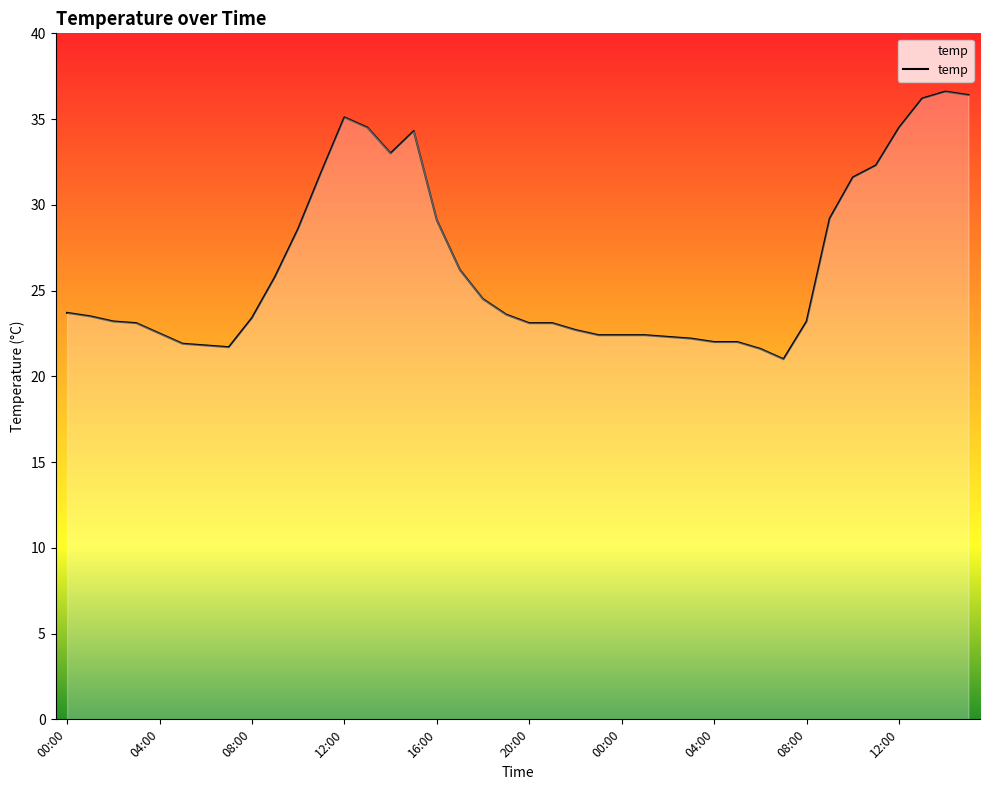

What is the sum of all values?

1058.6